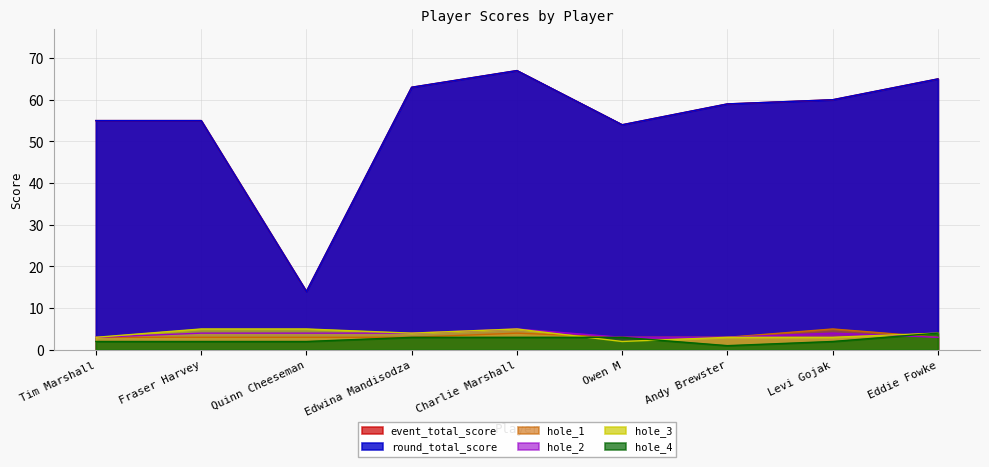

Does the chart have visible grid lines?

Yes